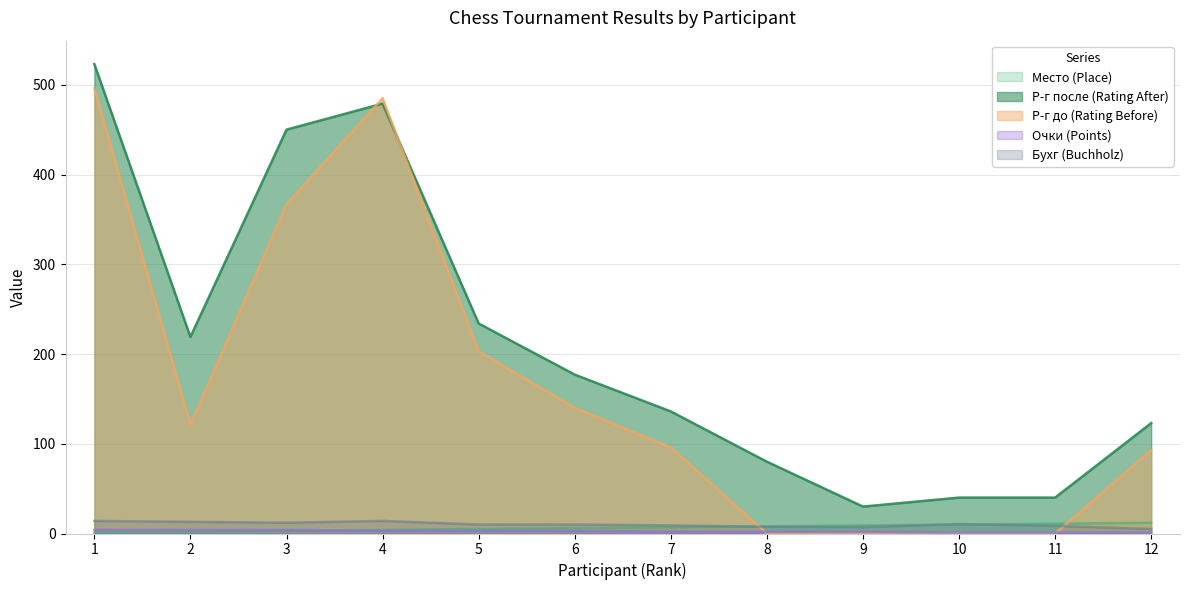

List the series in order of their peak value, lowest first.

Очки (Points), Место (Place), Бухг (Buchholz), Р-г до (Rating Before), Р-г после (Rating After)